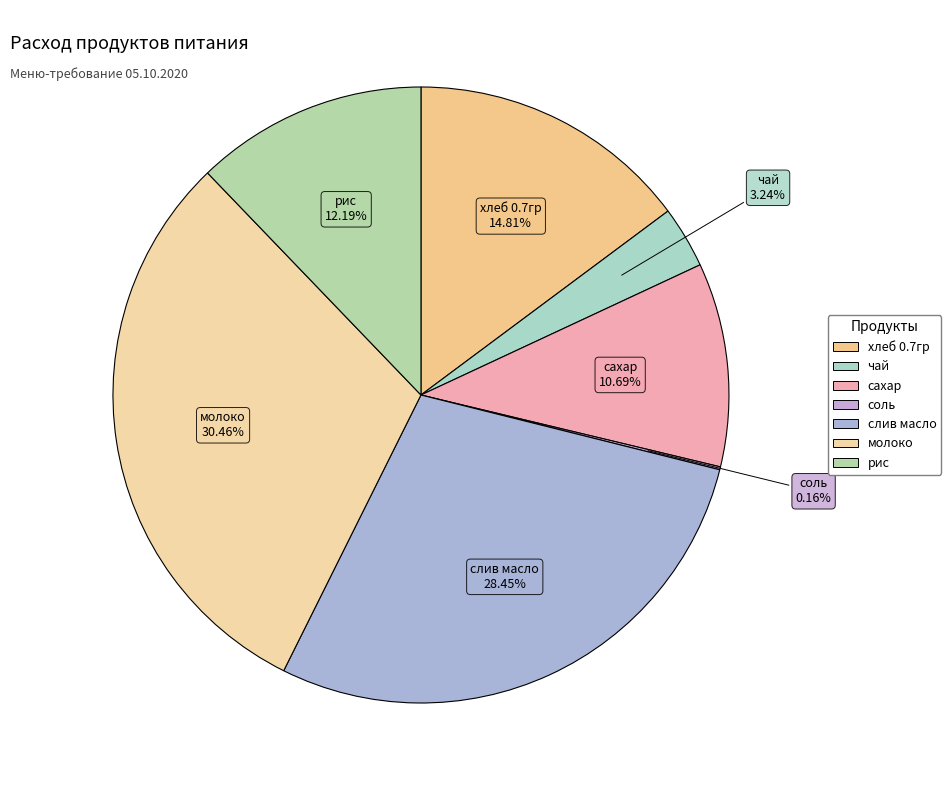

Between слив масло and чай, which is larger?

слив масло